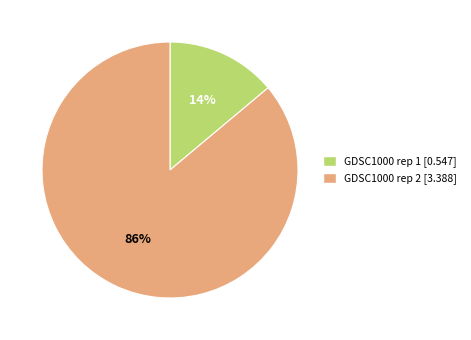

What percentage is the GDSC1000 rep 2 slice, to the nearest percent?

86%